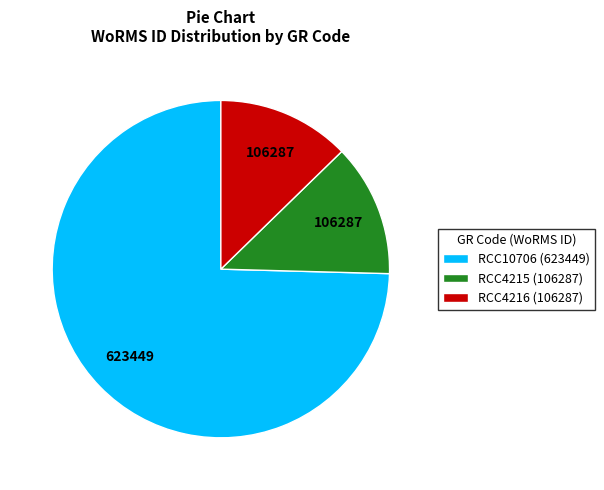

Is it true that RCC4216 is 13% of the pie?

True